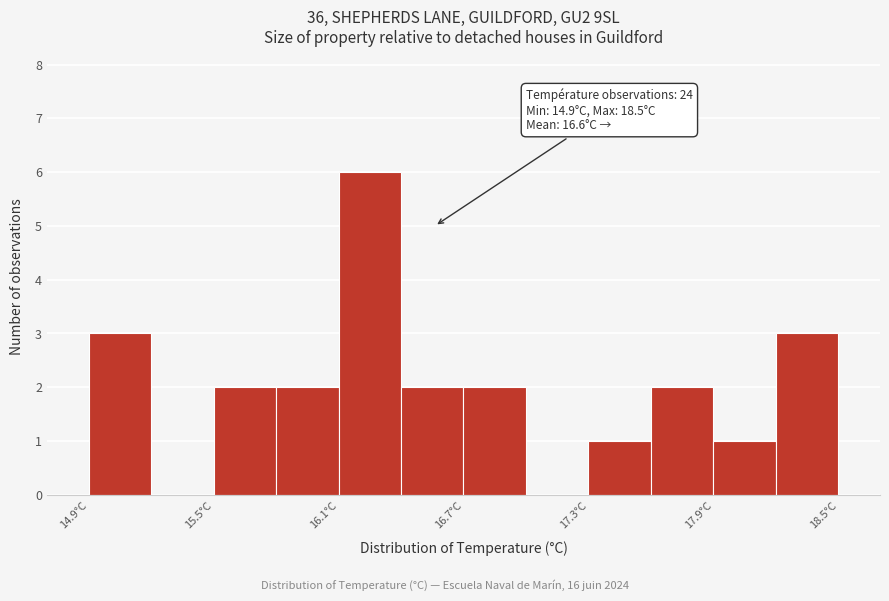

Around what value on the x-axis is the tallest bar? Give the approximate position of its centre, as read against the axis.

16.3